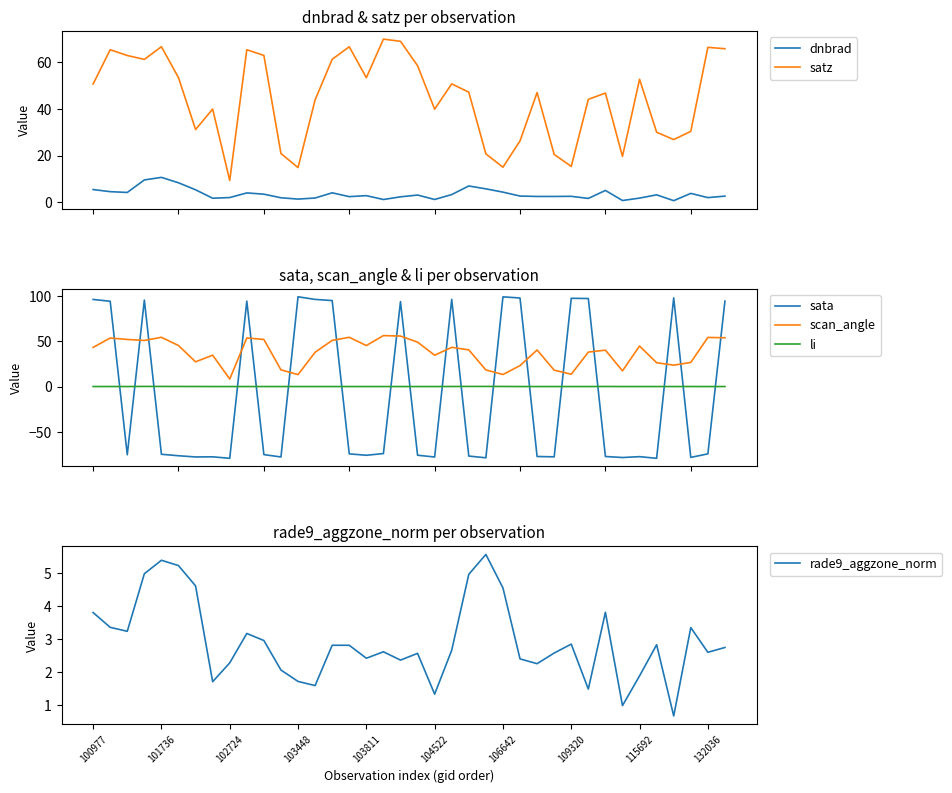

Reading left to right, transcribe all the data shown in this chart.

dnbrad: 5.5	4.6	4.3	9.6	10.7	8.4	5.4	1.8	2.1	4.1	3.5	2.0	1.4	1.9	4.1	2.5	2.9	1.3	2.4	3.2	1.3	3.4	7.0	5.8	4.4	2.7	2.6	2.6	2.6	1.7	5.1	0.8	1.9	3.2	0.8	3.9	2.1	2.7
satz: 50.6	65.2	62.7	61.1	66.5	53.3	31.1	39.9	9.4	65.2	62.8	20.9	14.9	43.8	61.1	66.5	53.3	69.7	68.8	58.4	39.8	50.6	47.1	20.7	15.0	26.3	46.9	20.5	15.4	44.0	46.7	19.6	52.6	30.0	26.8	30.3	66.2	65.6
sata: 96.0	94.0	-75.2	95.3	-74.6	-76.3	-77.6	-77.4	-79.1	94.1	-75.0	-77.6	98.9	96.0	94.8	-74.2	-75.7	-73.9	93.6	-75.7	-77.6	96.1	-76.6	-78.5	98.8	97.6	-77.1	-77.5	97.3	97.0	-77.1	-78.2	-77.3	-79.1	97.7	-78.1	-74.2	94.1
scan_angle: 43.1	53.5	51.9	50.8	54.3	45.2	27.2	34.6	8.3	53.5	51.9	18.4	13.1	37.8	50.8	54.3	45.2	56.2	55.6	48.9	34.5	43.2	40.4	18.3	13.3	23.1	40.3	18.1	13.6	38.0	40.1	17.3	44.7	26.2	23.6	26.6	54.1	53.8
li: 0.0	0.0	0.0	0.1	0.1	0.1	0.1	0.0	0.0	0.0	0.0	0.0	0.0	0.0	0.0	0.0	0.0	0.0	0.0	0.0	0.0	0.0	0.1	0.1	0.1	0.0	0.0	0.0	0.0	0.0	0.1	0.0	0.0	0.0	0.0	0.0	0.0	0.0
rade9_aggzone_norm: 3.8	3.4	3.2	5.0	5.4	5.2	4.6	1.7	2.3	3.2	3.0	2.1	1.7	1.6	2.8	2.8	2.4	2.6	2.4	2.6	1.3	2.7	5.0	5.6	4.6	2.4	2.3	2.6	2.9	1.5	3.8	1.0	1.9	2.8	0.7	3.4	2.6	2.8